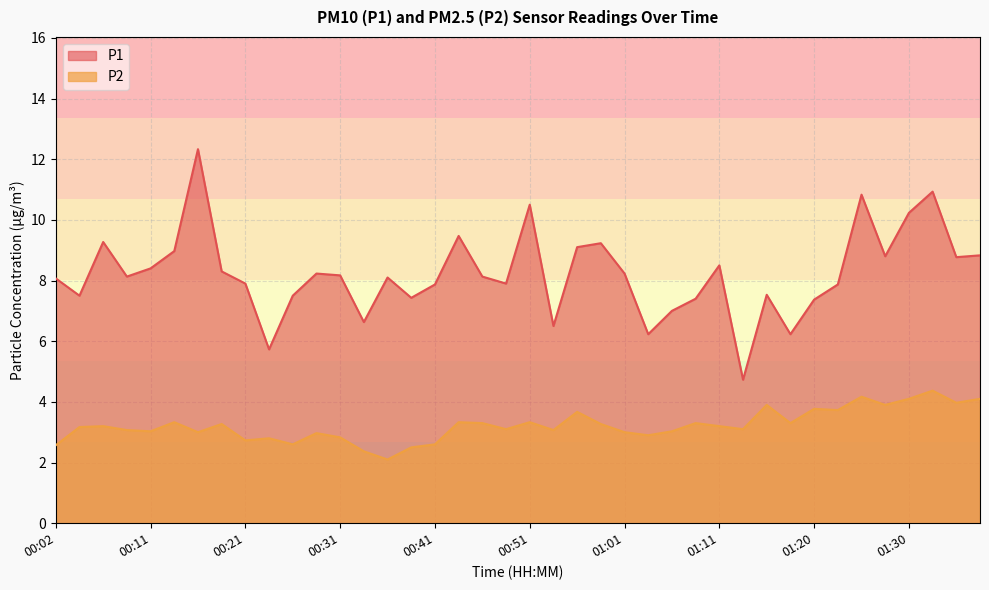

What is the difference between the maximum and minimum values in the P1 series?

7.6